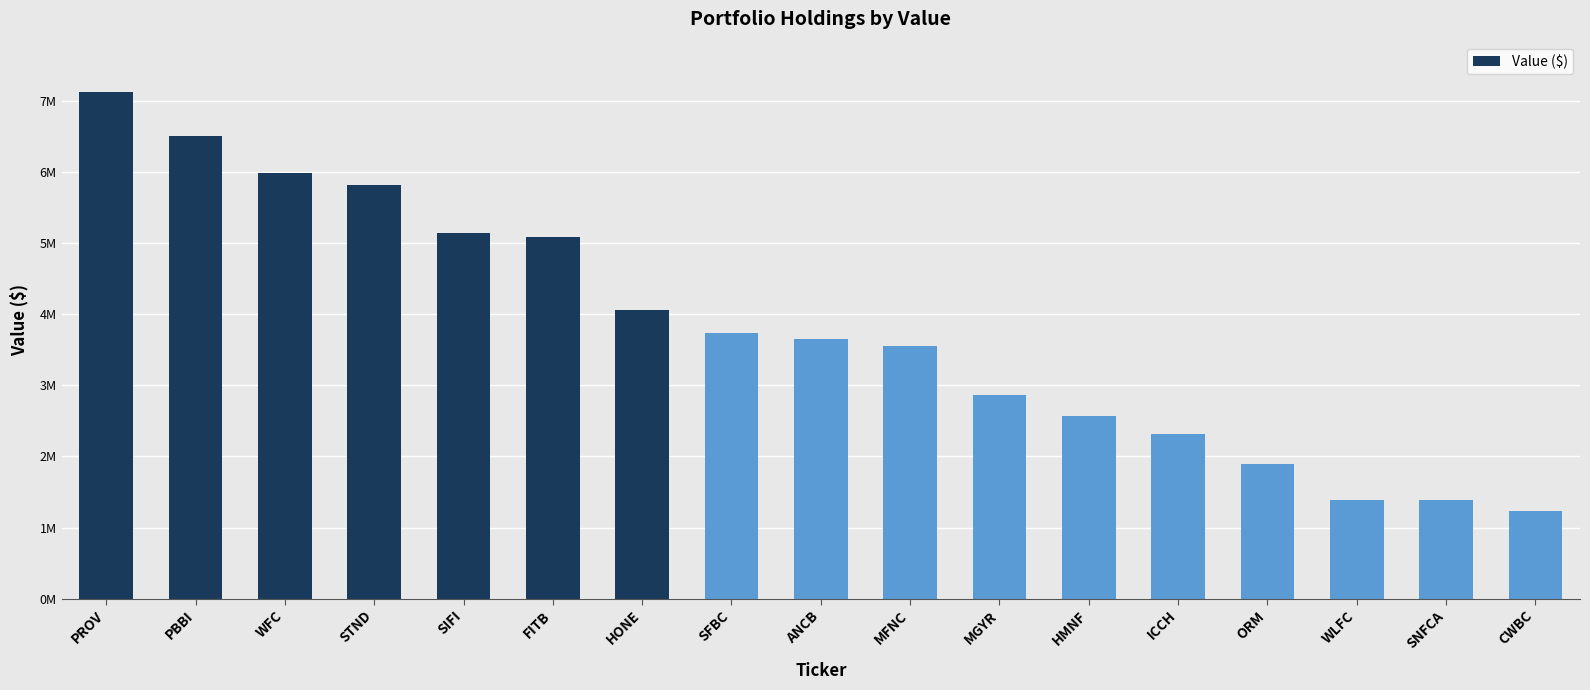

What position from the right is HONE?

11